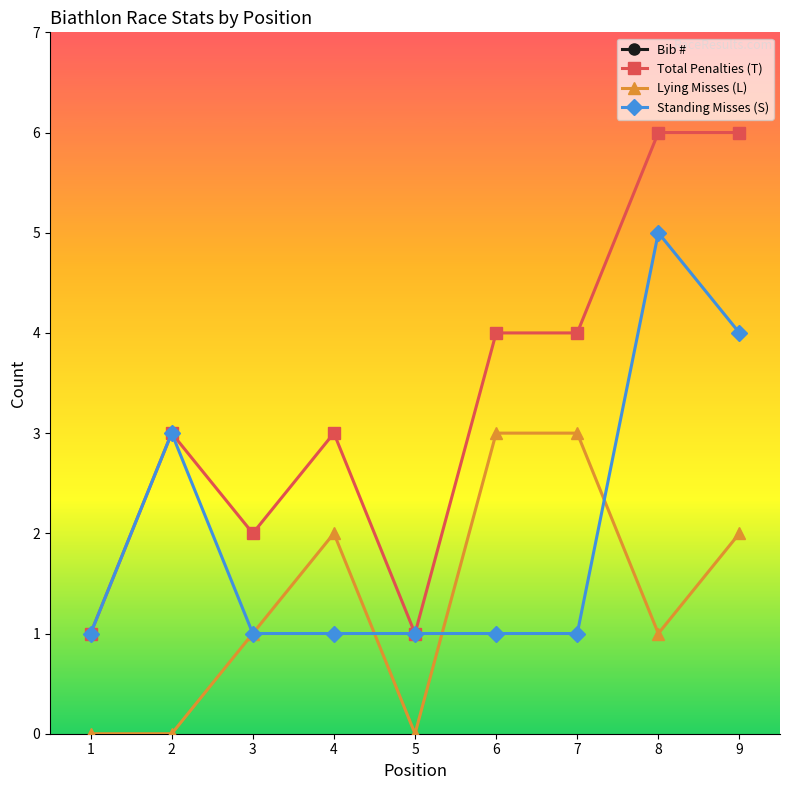

What is the average value of the Bib # series?

27